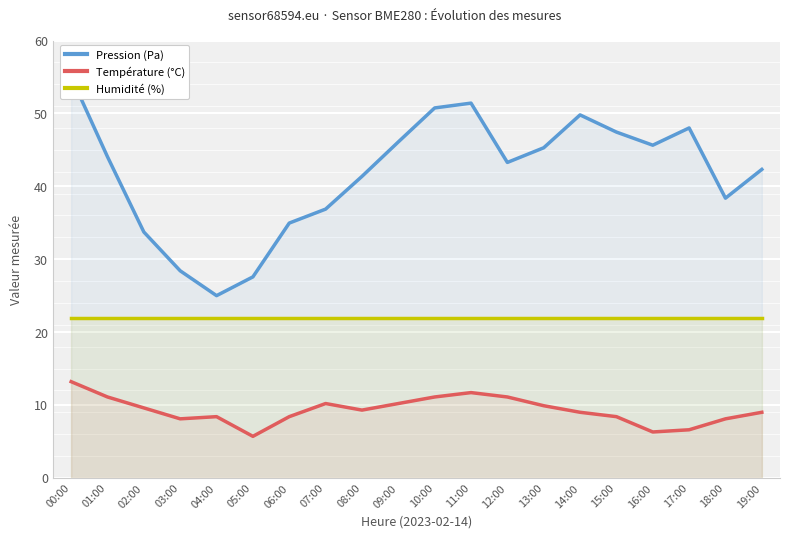

The Température (°C) series shows 8.4 at 15:00. True or false?

True